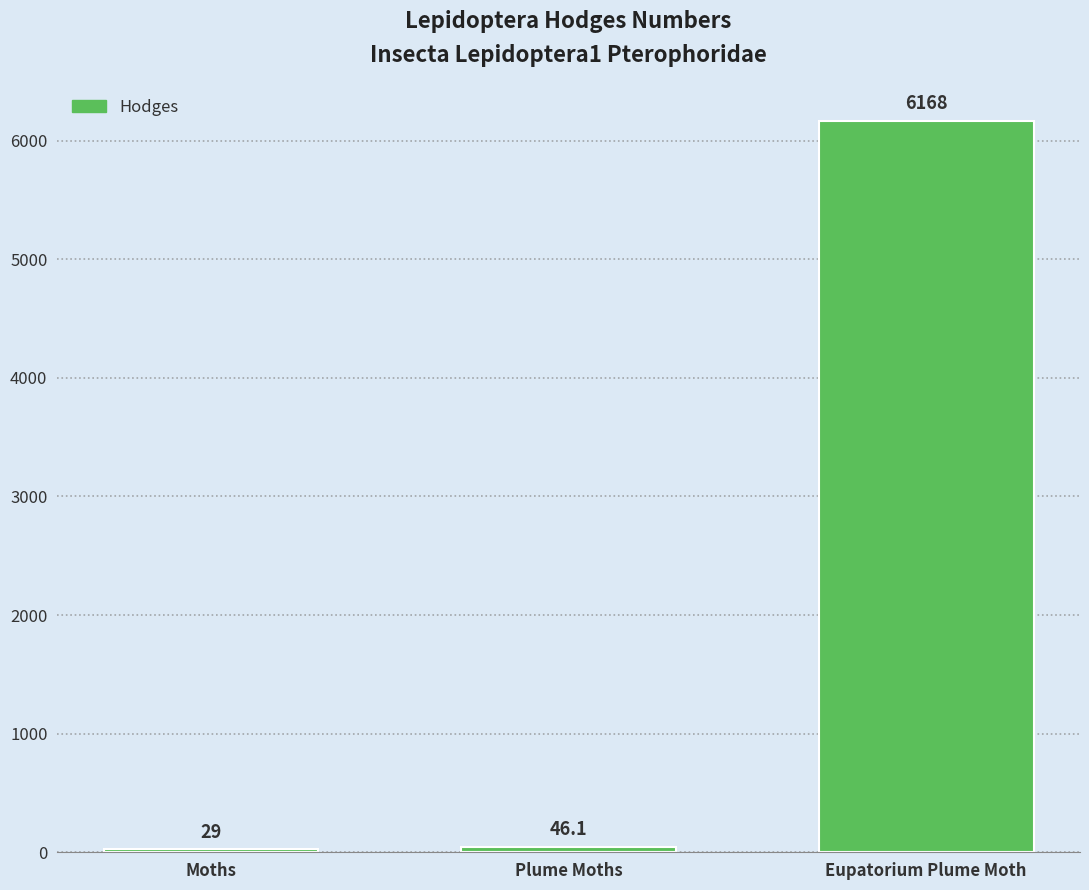

True or false: the data shows 6168.0 at Eupatorium Plume Moth.

True